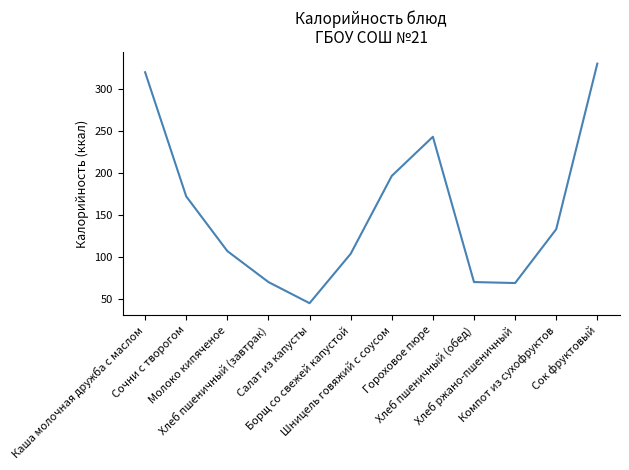

What is the difference between the maximum and minimum values?

285.0